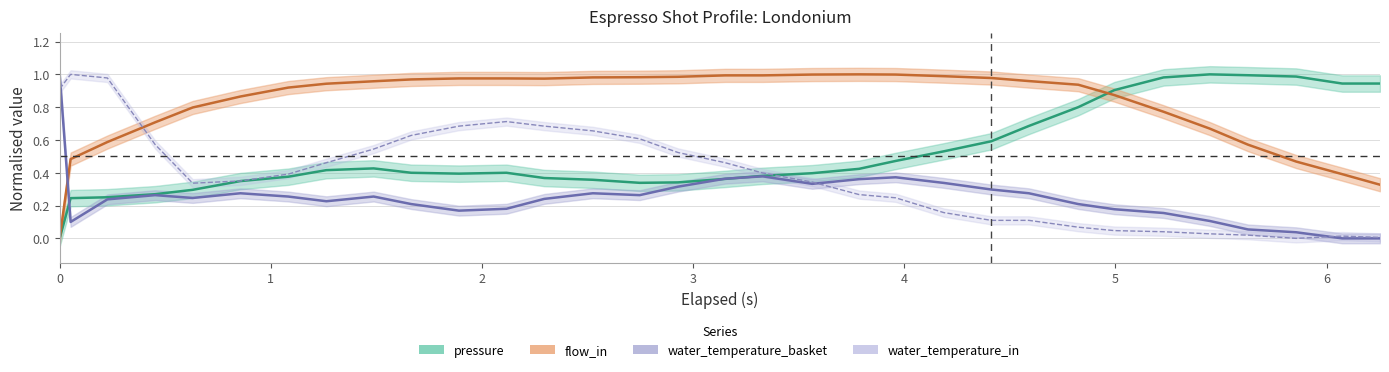

How many interior local valleys does the flow_in series have?

1